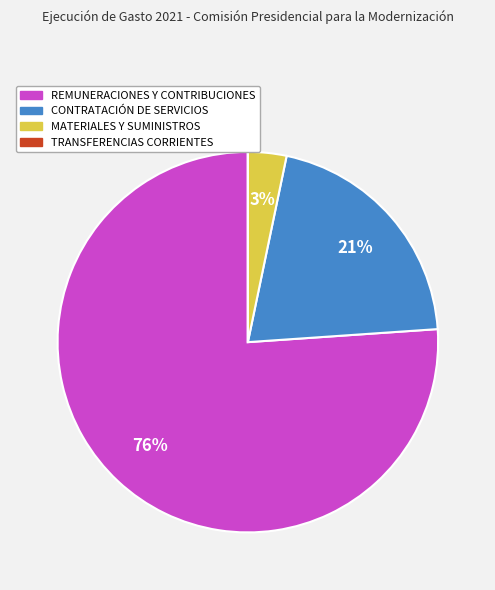

True or false: REMUNERACIONES Y CONTRIBUCIONES accounts for 62% of the total.

False